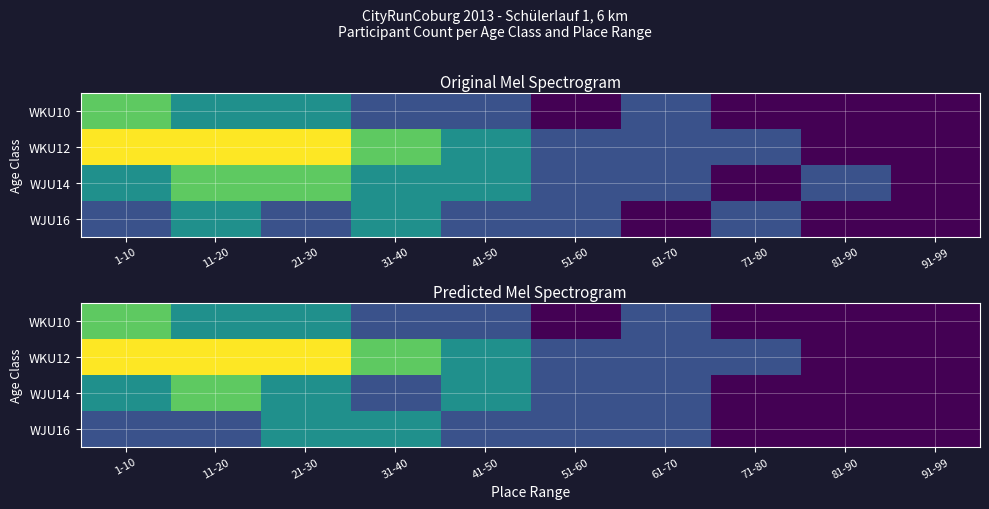

Rank the categories by WKU10 value from lowest to highest.

51-60, 71-80, 81-90, 91-99, 31-40, 41-50, 61-70, 11-20, 21-30, 1-10